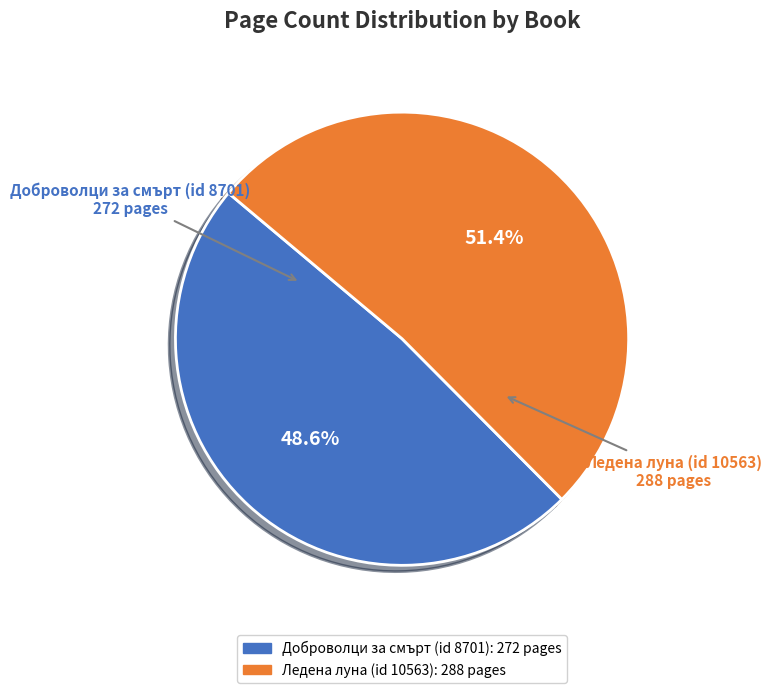

Rank the categories by value from lowest to highest.

Доброволци за смърт (id 8701), Ледена луна (id 10563)